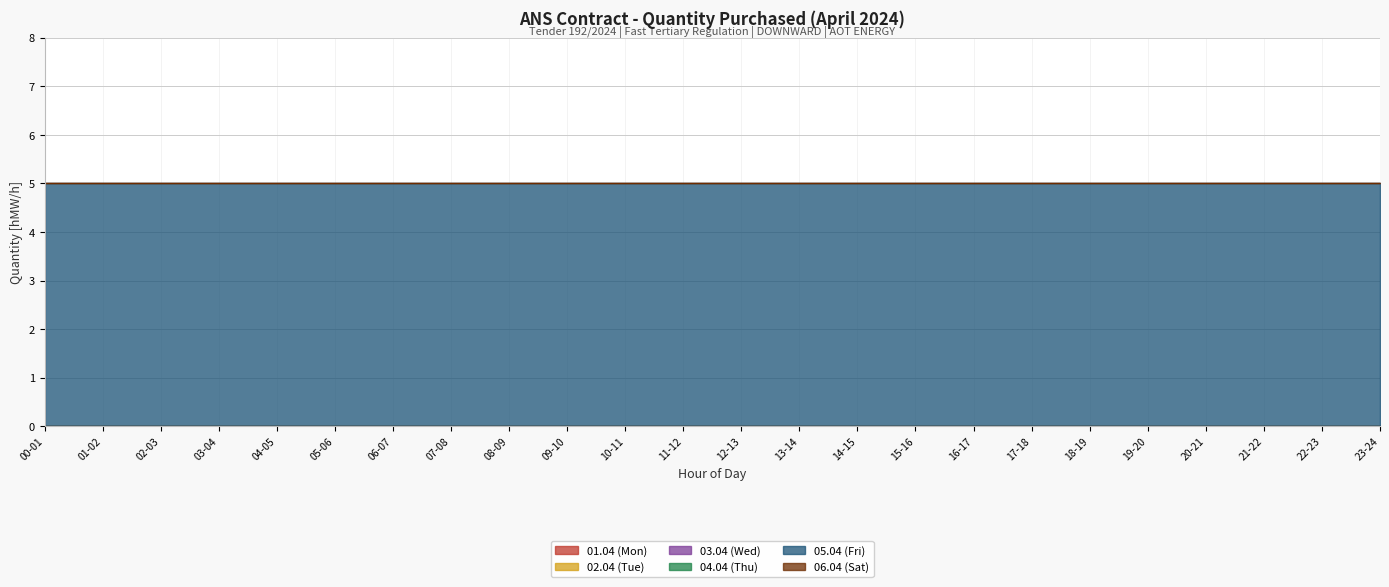

What is the total value across all series at 10-11?

5